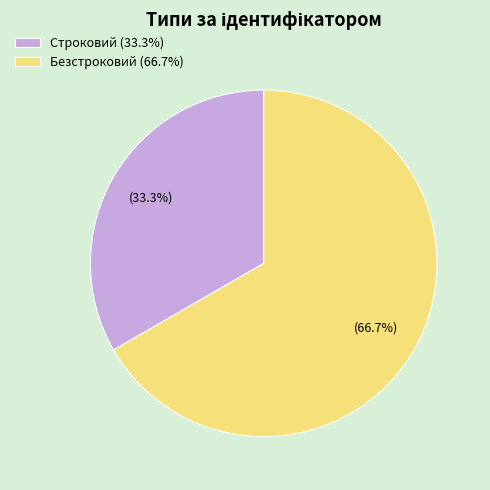

To the nearest percent, what is the average slice percentage?

50%